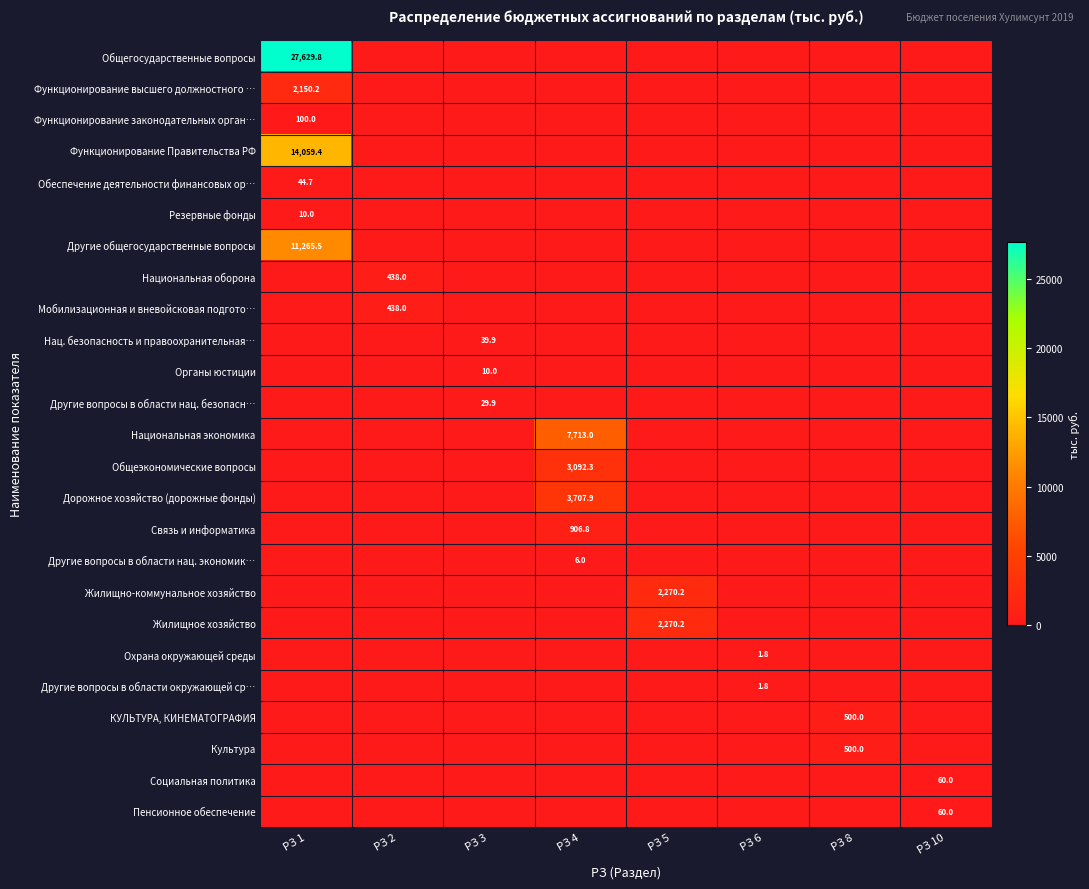

Rank the categories by Органы юстиции value from lowest to highest.

РЗ 1, РЗ 2, РЗ 4, РЗ 5, РЗ 6, РЗ 8, РЗ 10, РЗ 3